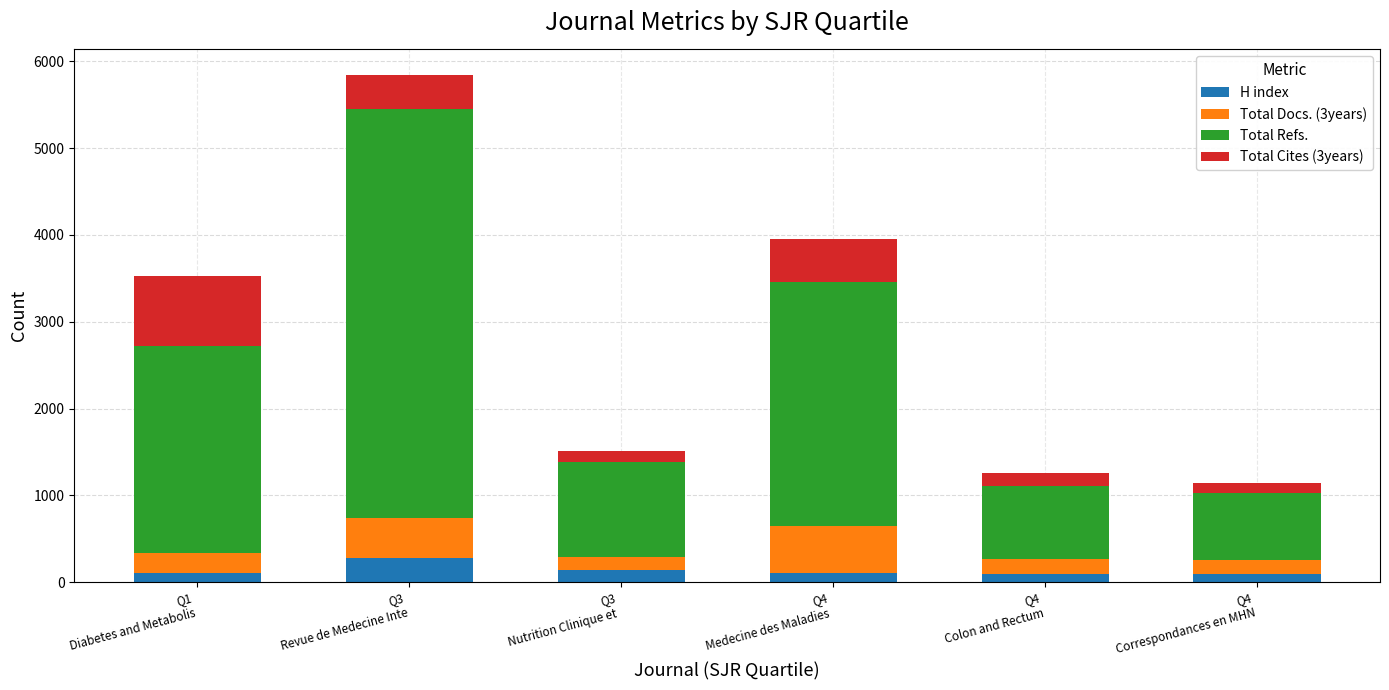

At which category is the sum across all series the highest?

Q3
Revue de Medecine Inte